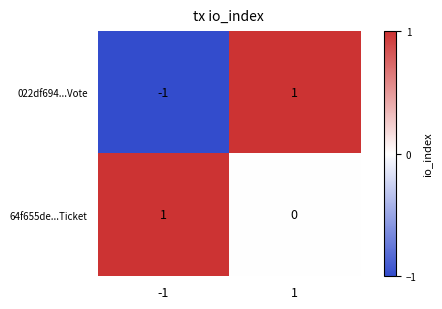

Rank the series at -1 from lowest to highest value.

022df694...Vote, 64f655de...Ticket